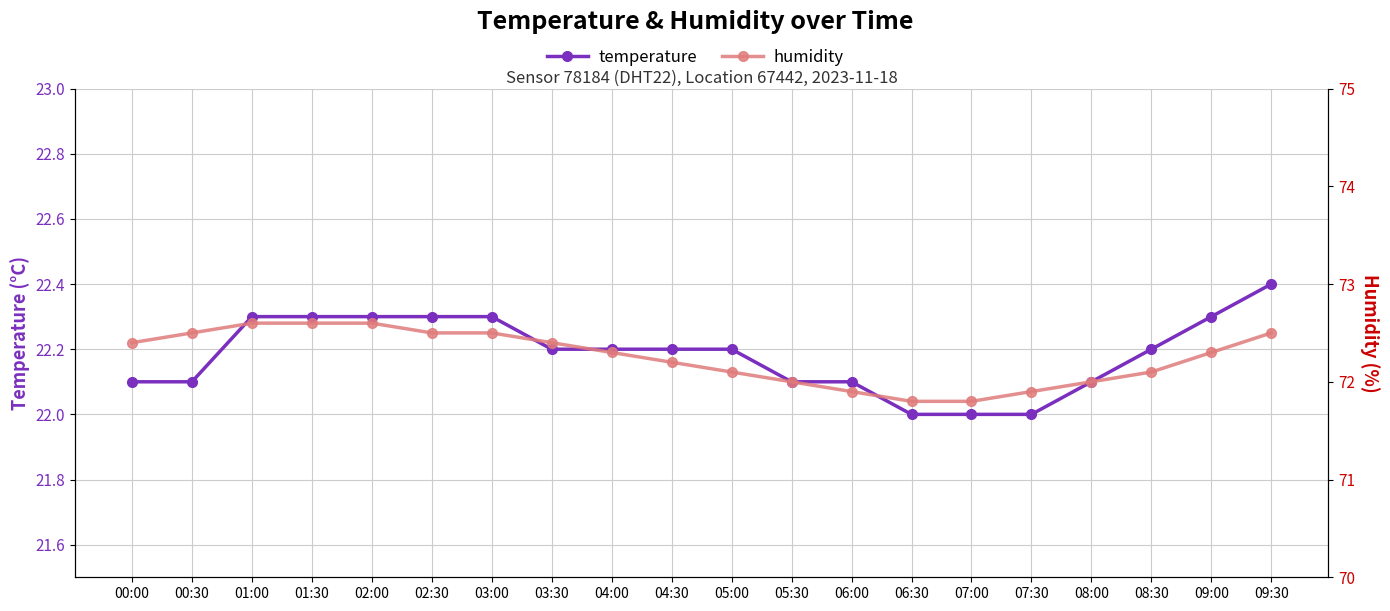

Is this an area chart (filled region under the line)?

No